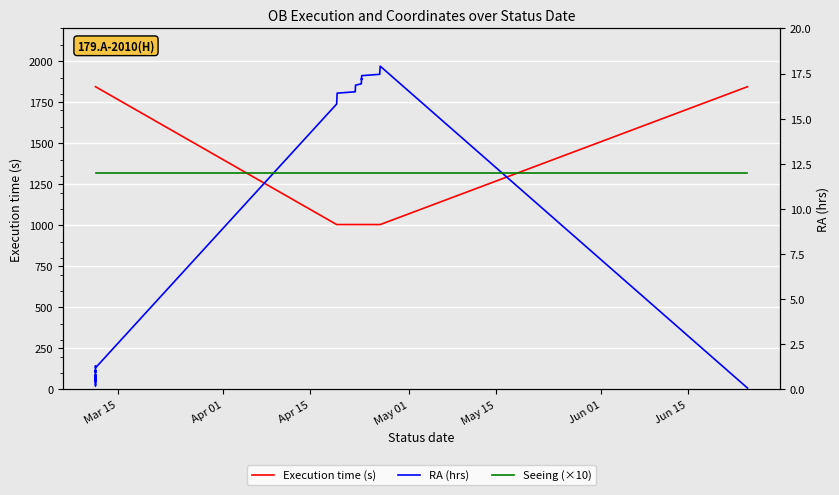

True or false: RA (hrs) and Execution time (s) cross at least once.

False